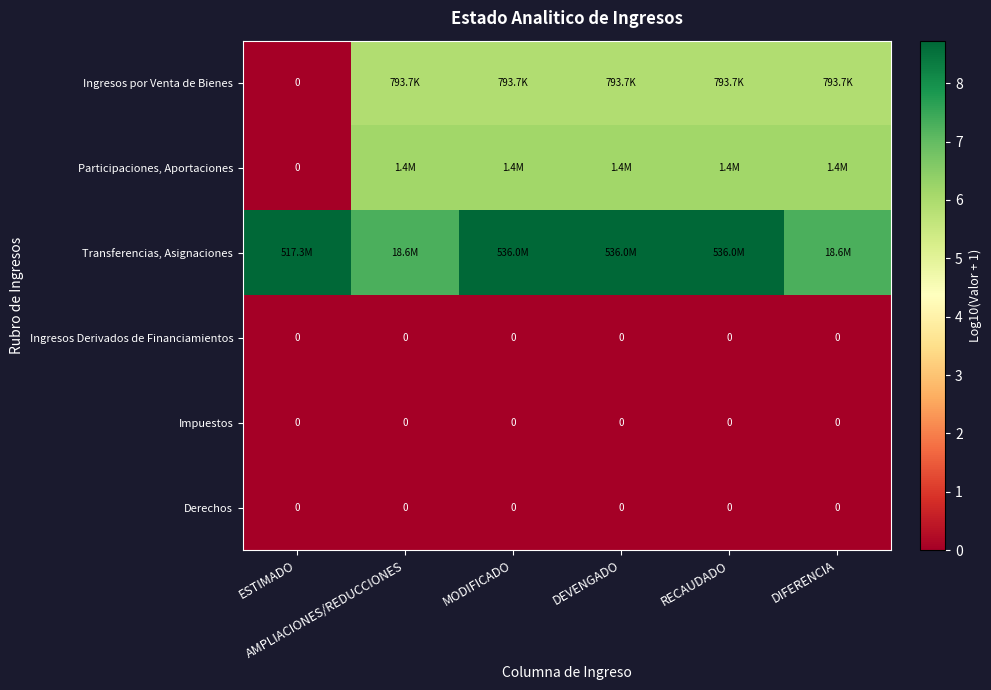

List the series in order of their peak value, highest first.

Transferencias, Asignaciones, Participaciones, Aportaciones, Ingresos por Venta de Bienes, Ingresos Derivados de Financiamientos, Impuestos, Derechos